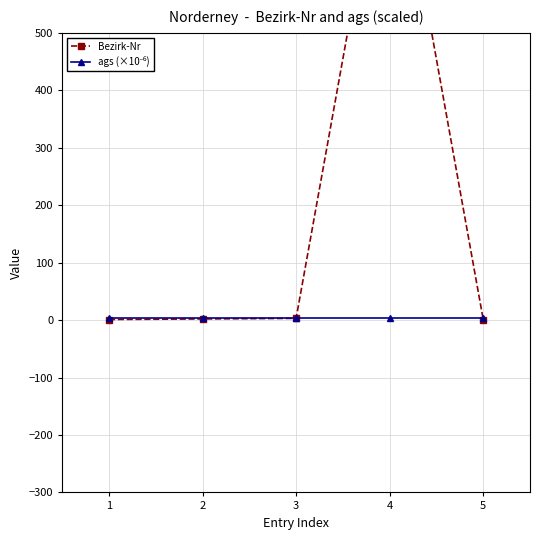

Rank the series by their average value, from lowest to highest.

ags (×10⁻⁶), Bezirk-Nr